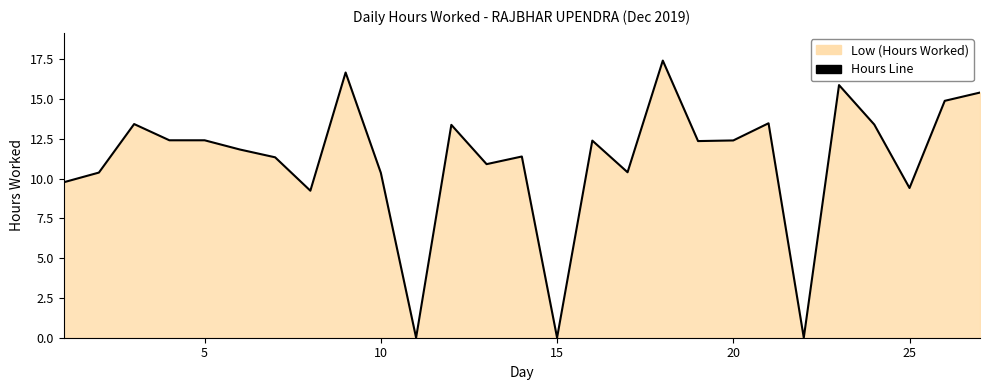

How many lines are shown in the chart?

1